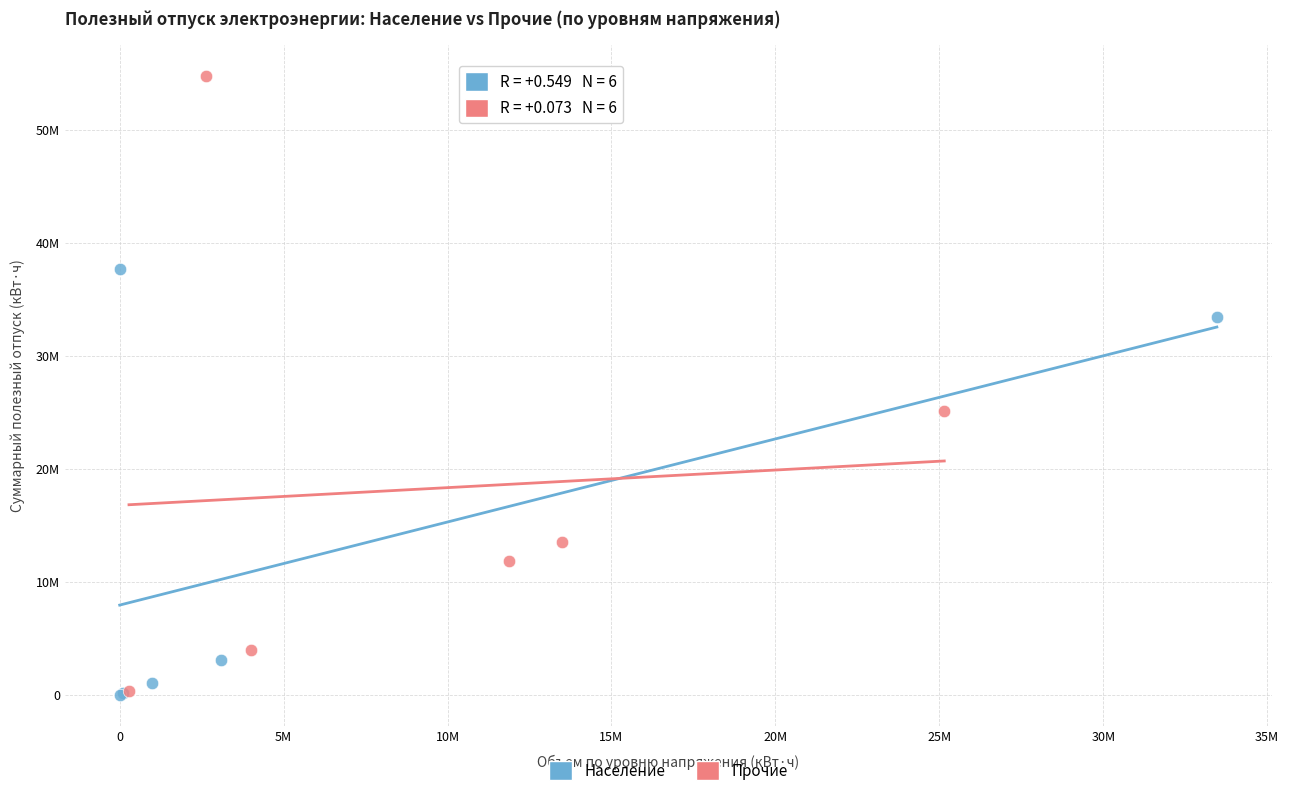

Which series has the widest spread of Y values?

Прочие